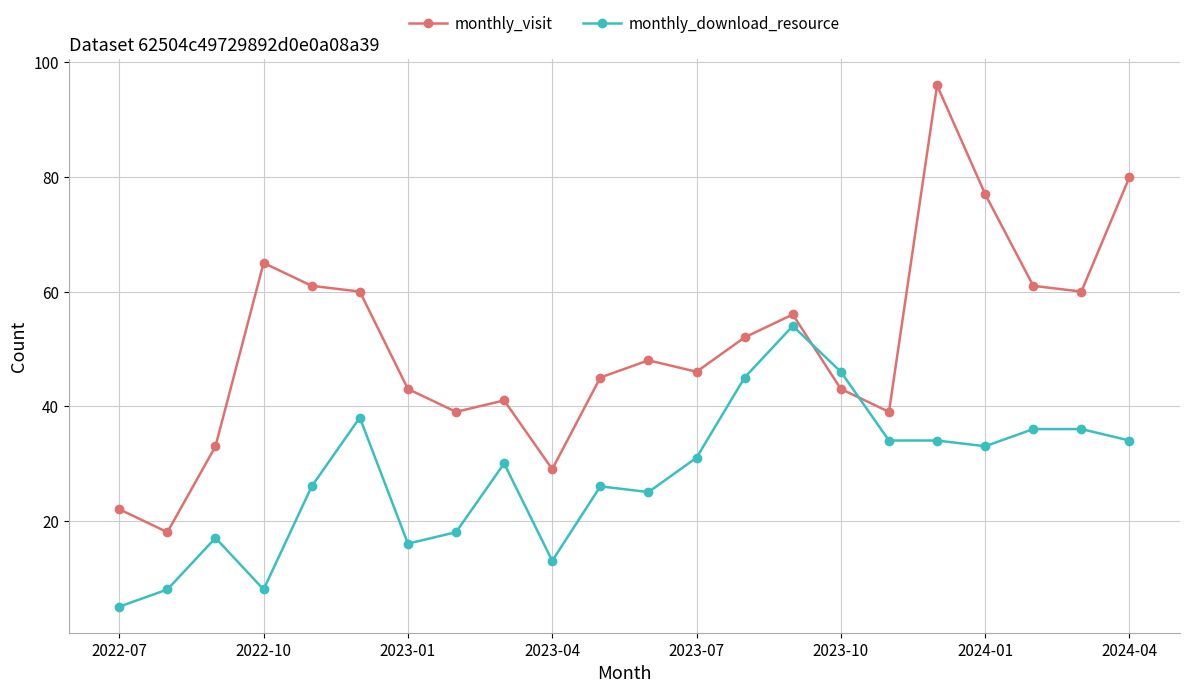

Is this an area chart (filled region under the line)?

No